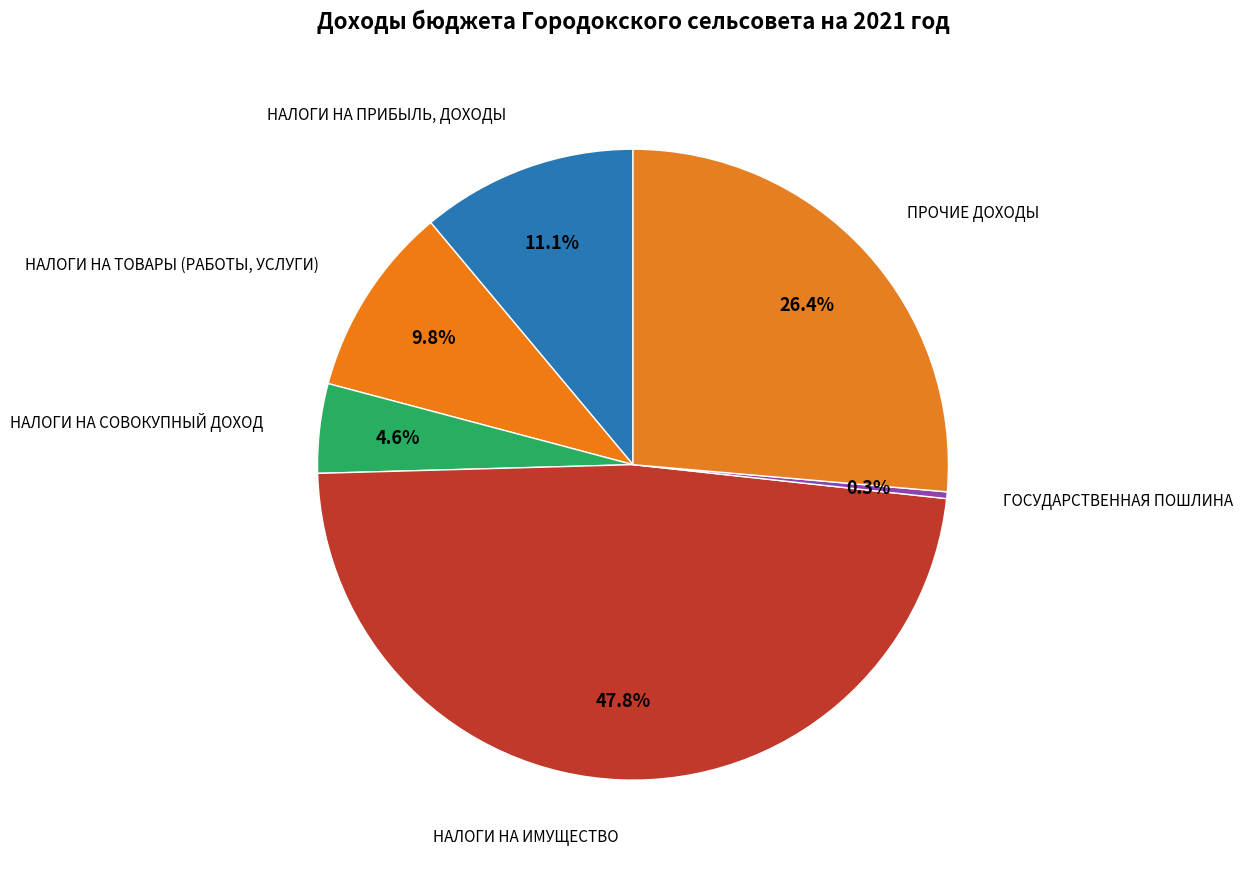

How many segments does this pie chart have?

6